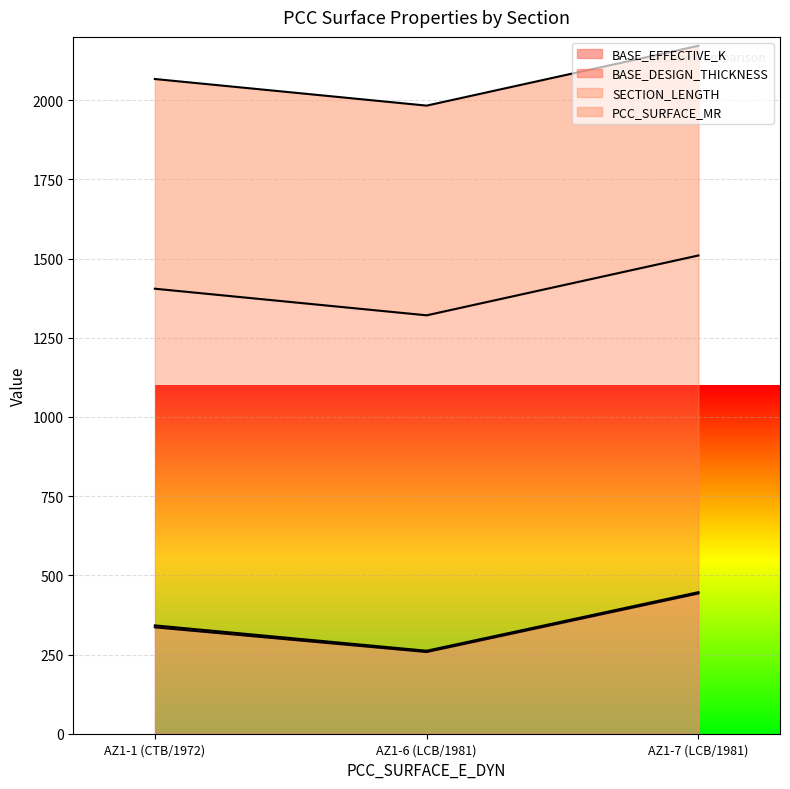

Is it true that BASE_EFFECTIVE_K equals 196 at AZ1-7 (LCB/1981)?

False